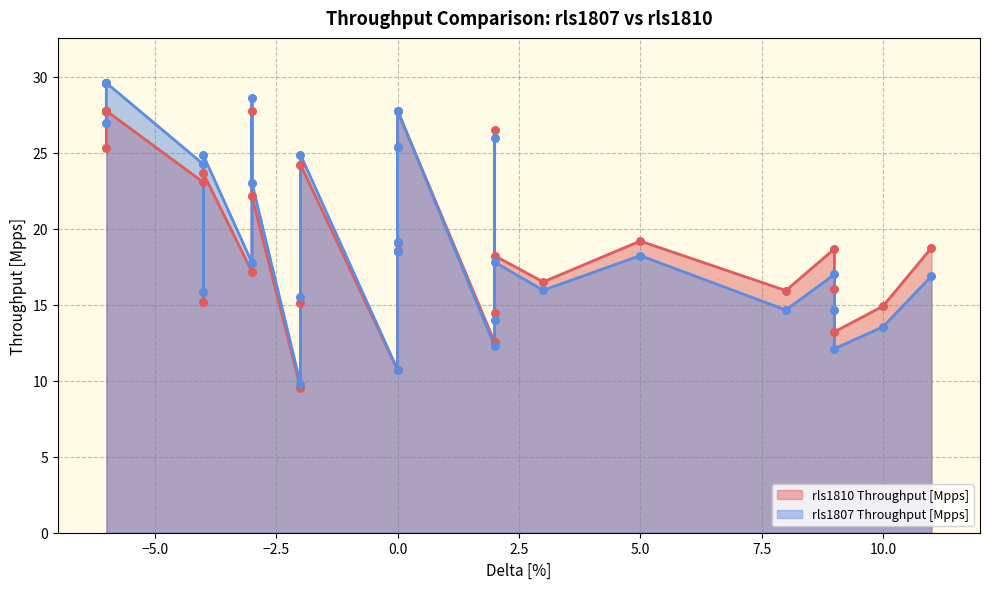

What are all the series names shown in the legend?

rls1810 Throughput [Mpps], rls1807 Throughput [Mpps]